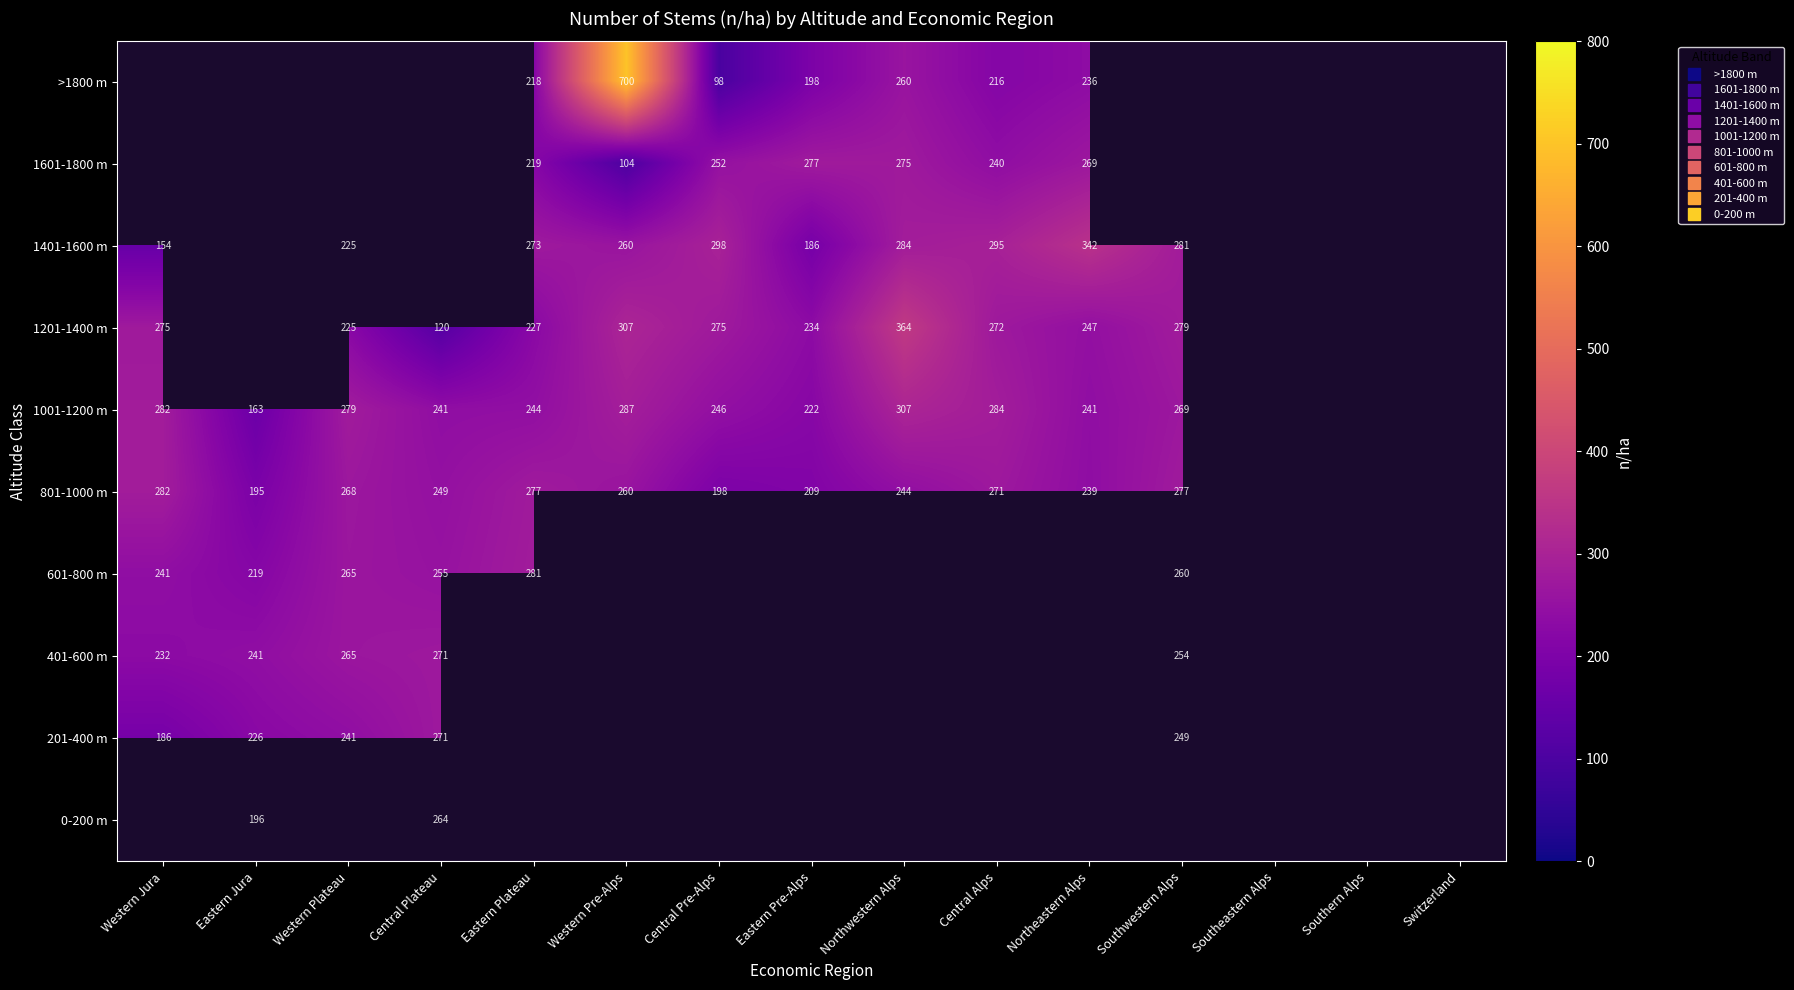

List the series in order of their peak value, lowest first.

401-600 m, 201-400 m, 0-200 m, 601-800 m, 801-1000 m, 1001-1200 m, >1800 m, 1601-1800 m, 1401-1600 m, 1201-1400 m